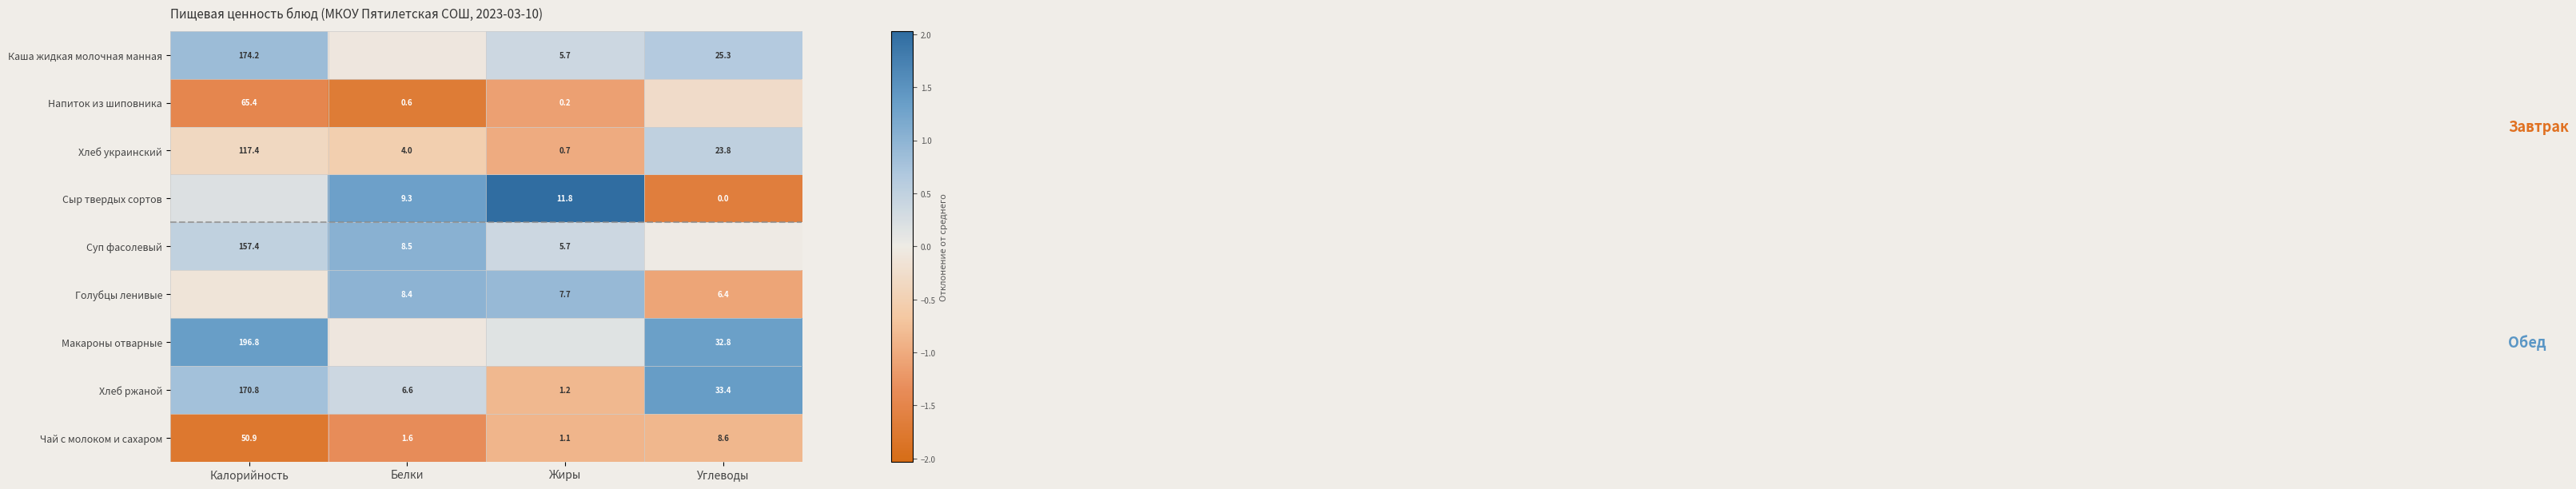

Where is Чай с молоком и сахаром nearest to the value 26?

Углеводы